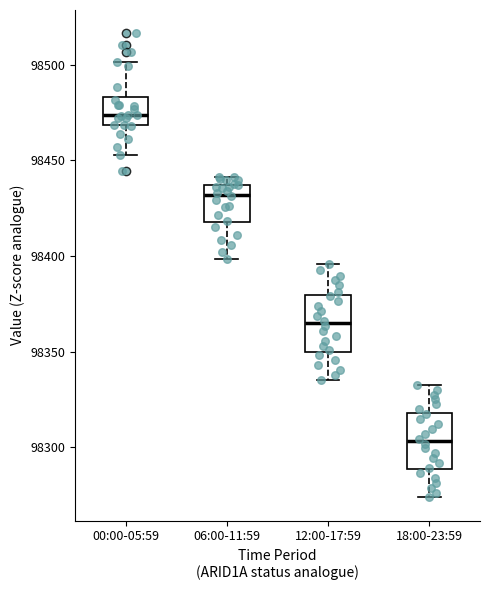

Reading left to right, transcribe this box plot: for each box, give where its median line is, the range the box spans, and where its two whiskers end, as read against the y-axis. The values are not printed on the chart, so give them approximately, as read against the axis.

00:00-05:59: median 98475, box 98470 to 98485, whiskers 98455 to 98500
06:00-11:59: median 98430, box 98420 to 98435, whiskers 98400 to 98440
12:00-17:59: median 98365, box 98350 to 98380, whiskers 98335 to 98395
18:00-23:59: median 98305, box 98290 to 98320, whiskers 98275 to 98335